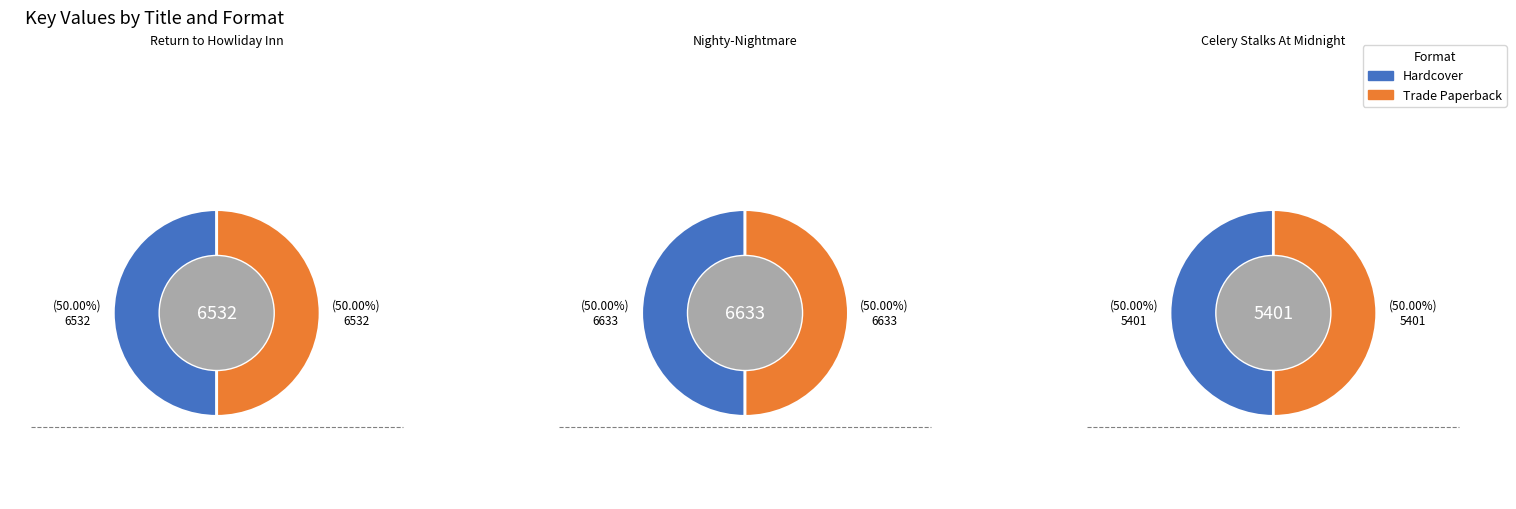

To the nearest percent, what is the difference between the Nighty-Nightmare and Return to Howliday Inn slice percentages?

1%